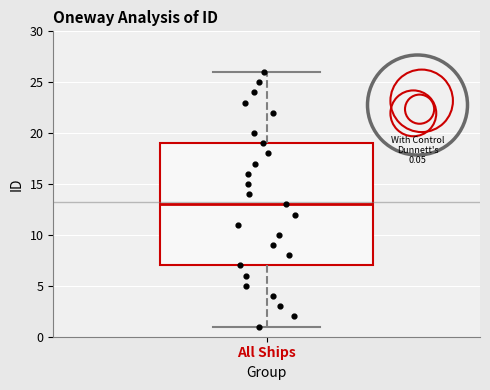

Where does the lower whisker of the box for All Ships end on the y-axis? The values are not printed on the chart, so give them approximately, as read against the axis.

1